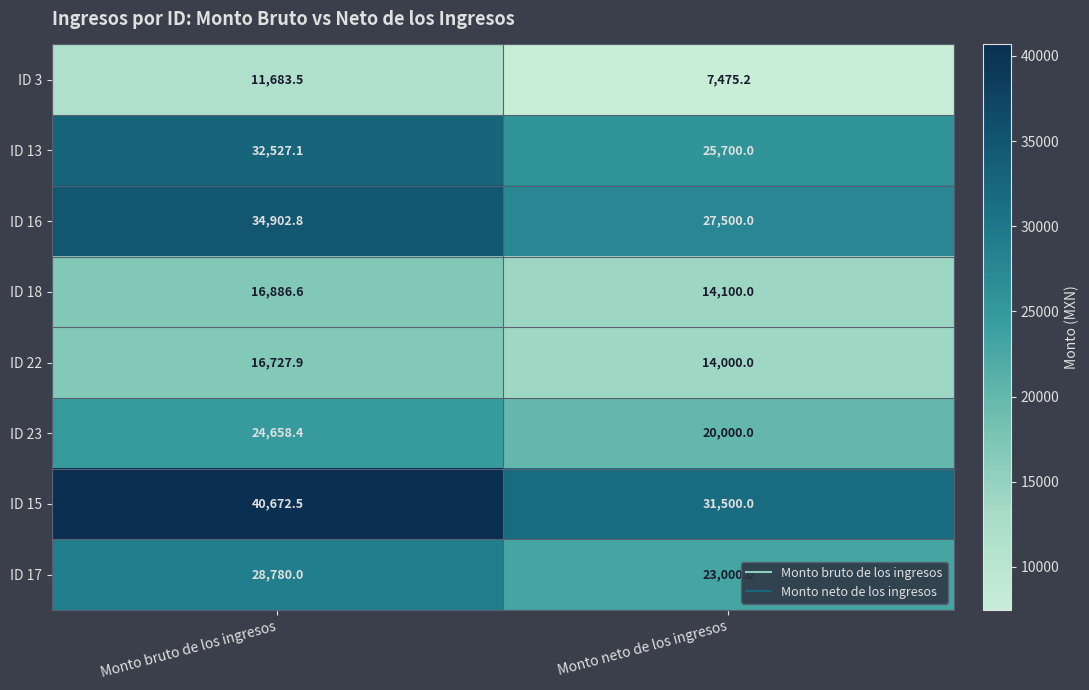

How many distinct data groups are displayed?

8